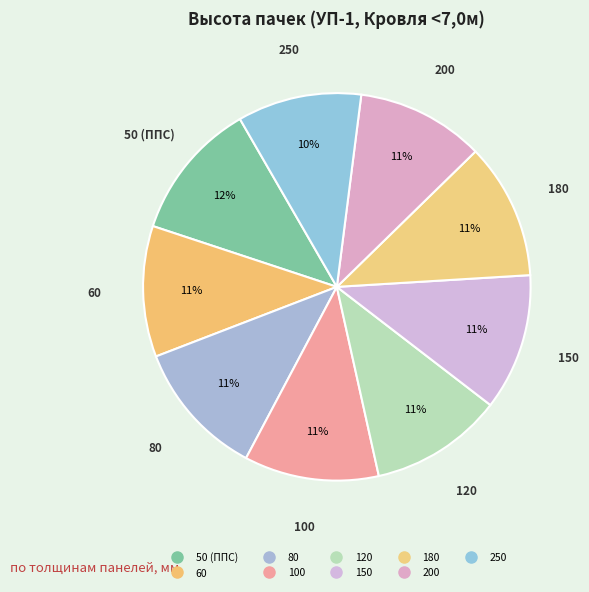

What is the ratio of the value at 200 to the value at 100?

0.9